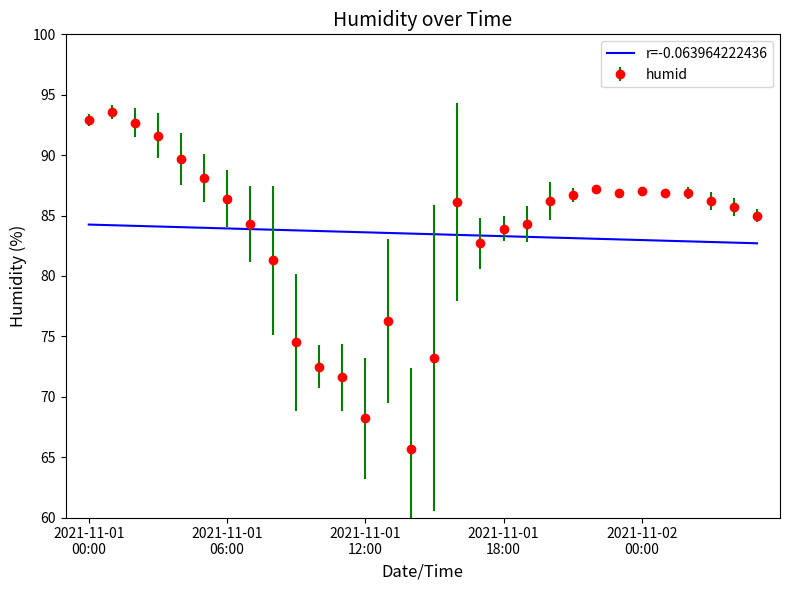

List the series in order of their peak value, lowest first.

r=-0.063964222436, humid